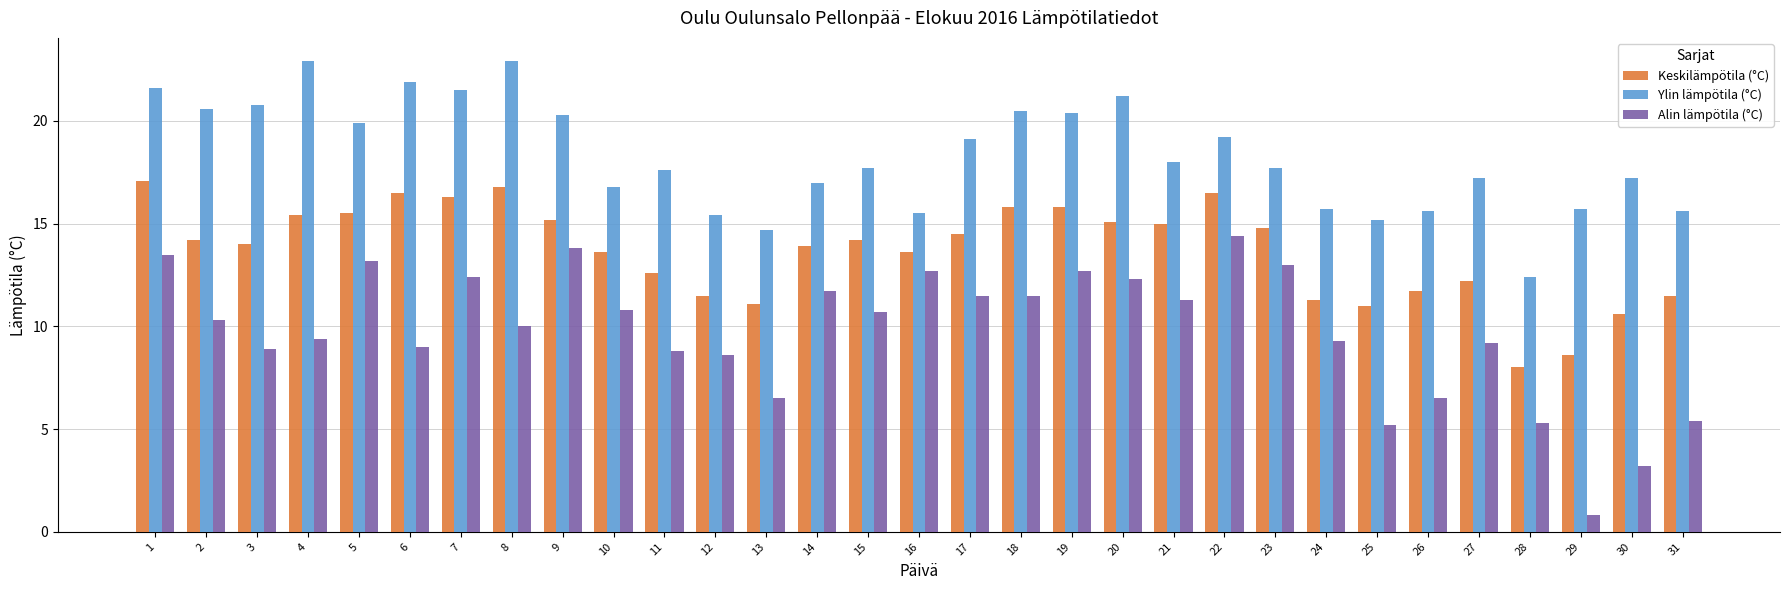

List the series in order of their peak value, lowest first.

Alin lämpötila (°C), Keskilämpötila (°C), Ylin lämpötila (°C)